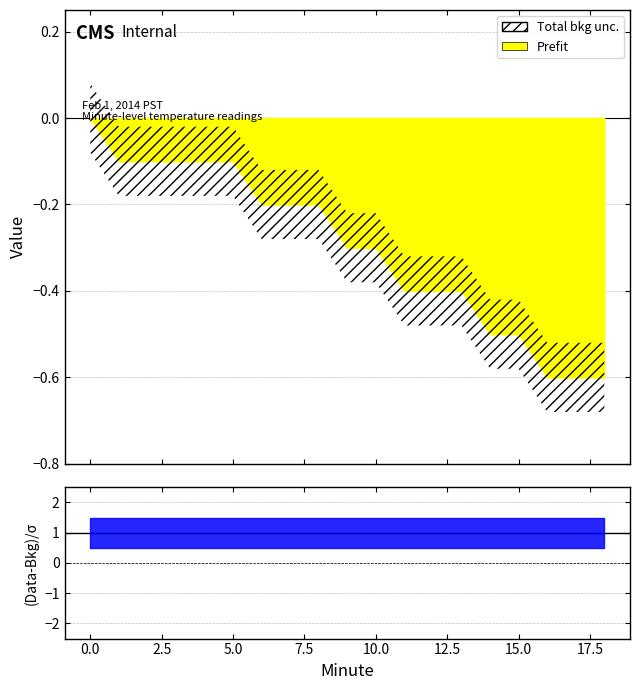

What is the total value across all series at 15?

-0.9